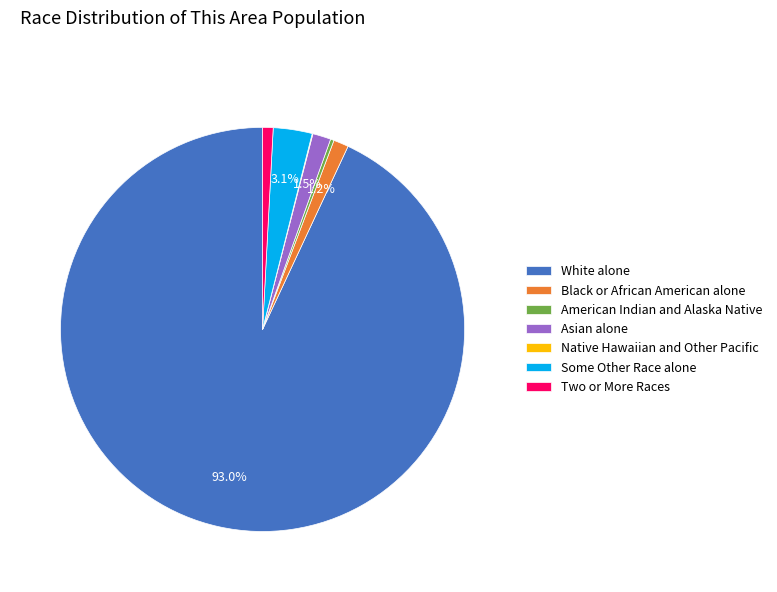

What is the largest slice in the pie chart?

White alone